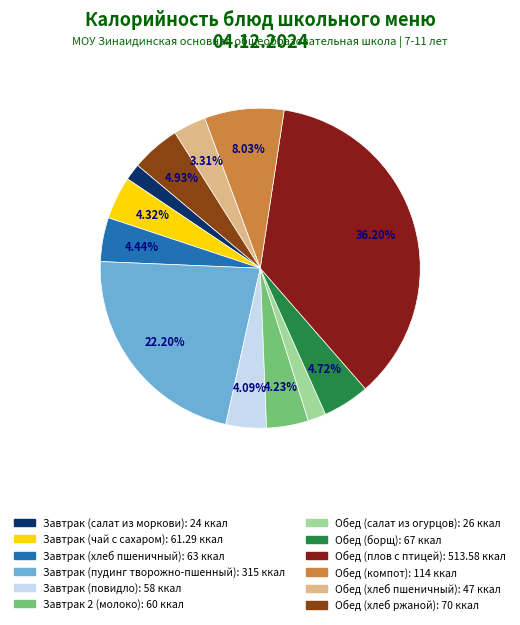

What is the largest slice in the pie chart?

Обед (плов с птицей)